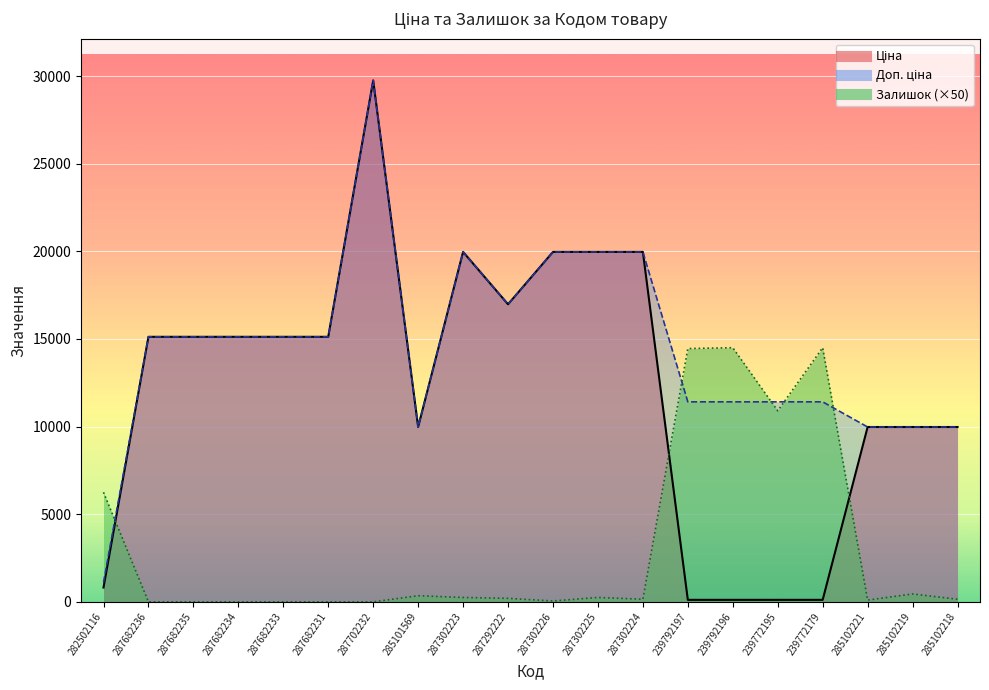

True or false: Доп. ціна and Залишок intersect in this chart.

True